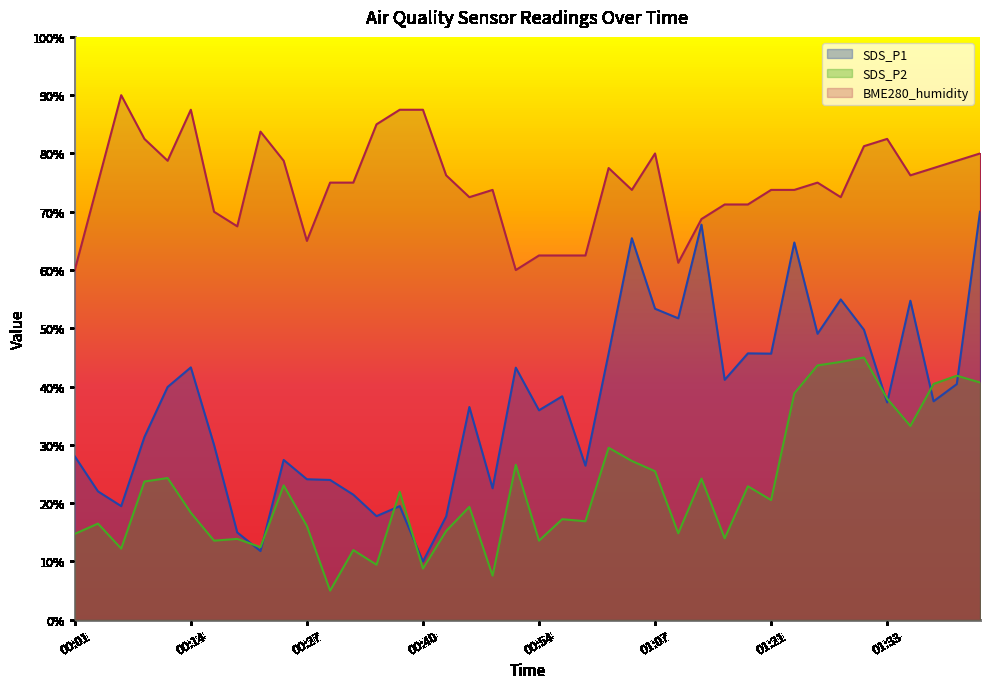

Which series has the largest total across all categories?

BME280_humidity